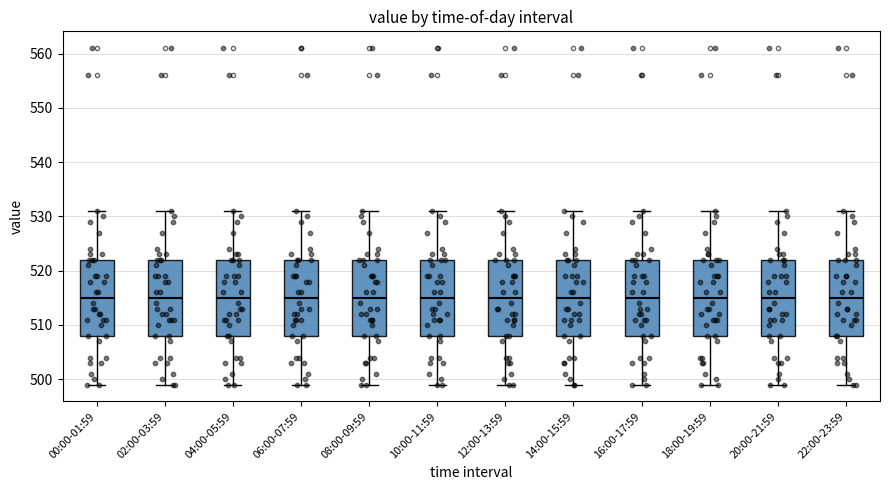

Reading left to right, transcribe this box plot: for each box, give where its median line is, the range the box spans, and where its two whiskers end, as read against the y-axis. The values are not printed on the chart, so give them approximately, as read against the axis.

00:00-01:59: median 515, box 508 to 522, whiskers 499 to 531
02:00-03:59: median 515, box 508 to 522, whiskers 499 to 531
04:00-05:59: median 515, box 508 to 522, whiskers 499 to 531
06:00-07:59: median 515, box 508 to 522, whiskers 499 to 531
08:00-09:59: median 515, box 508 to 522, whiskers 499 to 531
10:00-11:59: median 515, box 508 to 522, whiskers 499 to 531
12:00-13:59: median 515, box 508 to 522, whiskers 499 to 531
14:00-15:59: median 515, box 508 to 522, whiskers 499 to 531
16:00-17:59: median 515, box 508 to 522, whiskers 499 to 531
18:00-19:59: median 515, box 508 to 522, whiskers 499 to 531
20:00-21:59: median 515, box 508 to 522, whiskers 499 to 531
22:00-23:59: median 515, box 508 to 522, whiskers 499 to 531